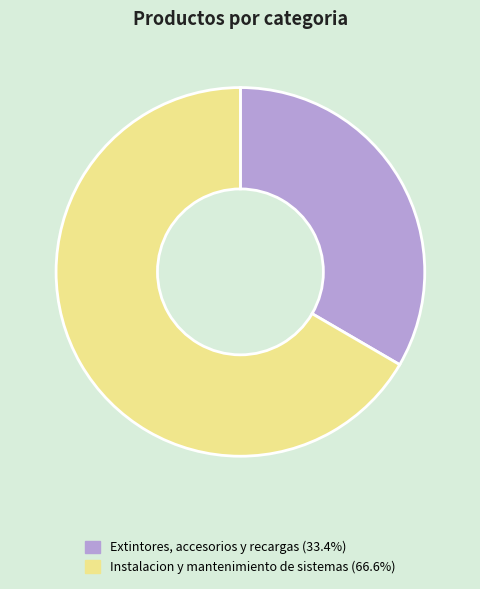

Count the number of slices in the pie.

2